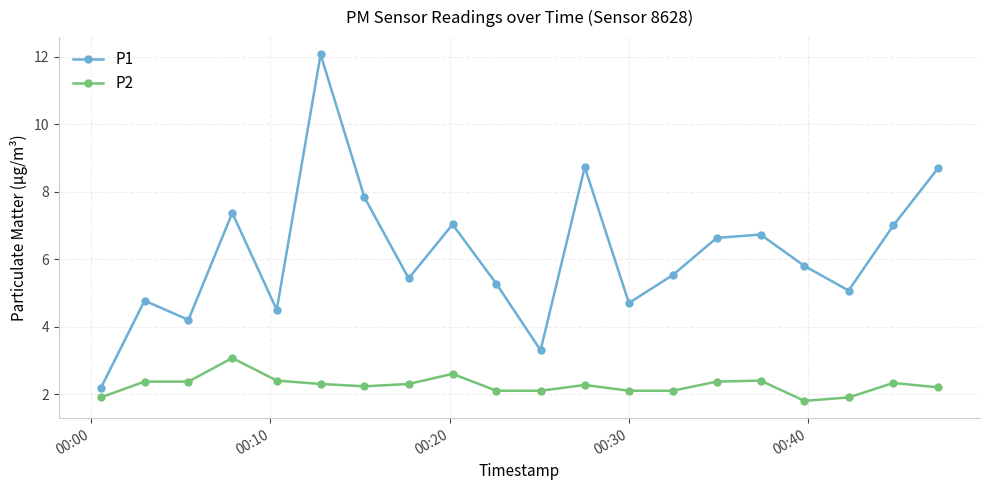

True or false: P2 has more than 0 points higher than both neighbors.

True